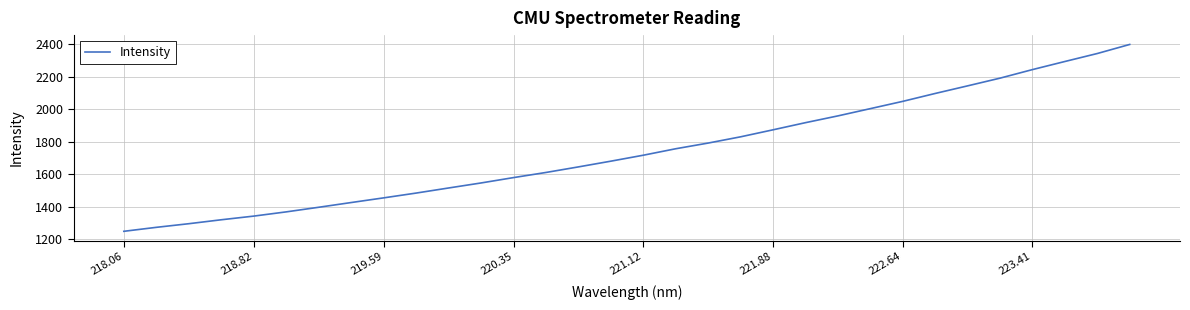

What is the difference between the maximum and minimum values?

1149.6